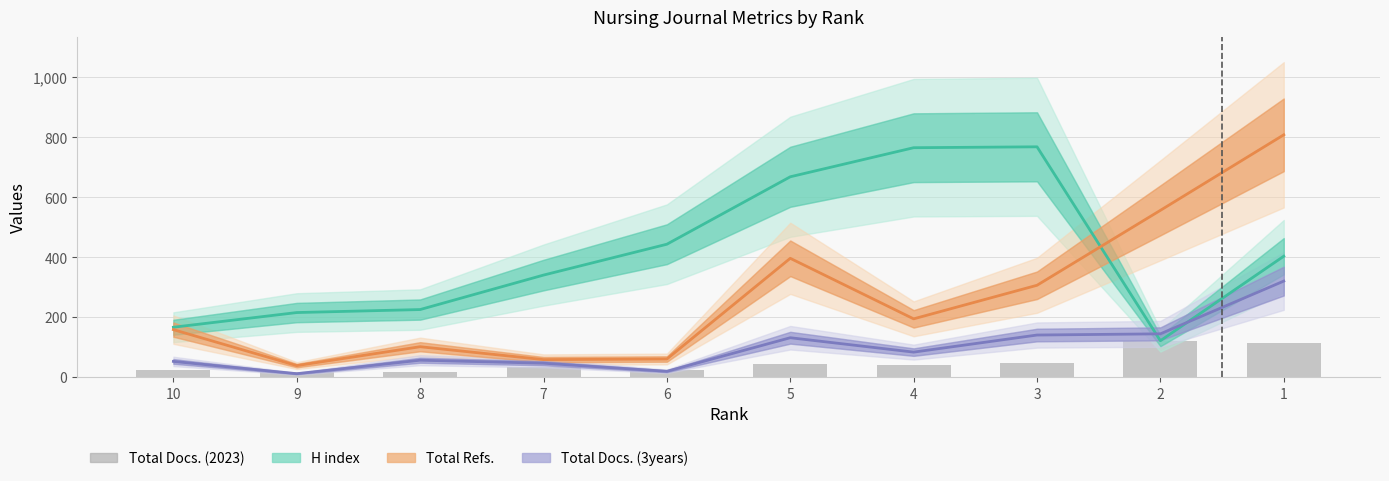

At how many categories does at least one series exceed 382?

6